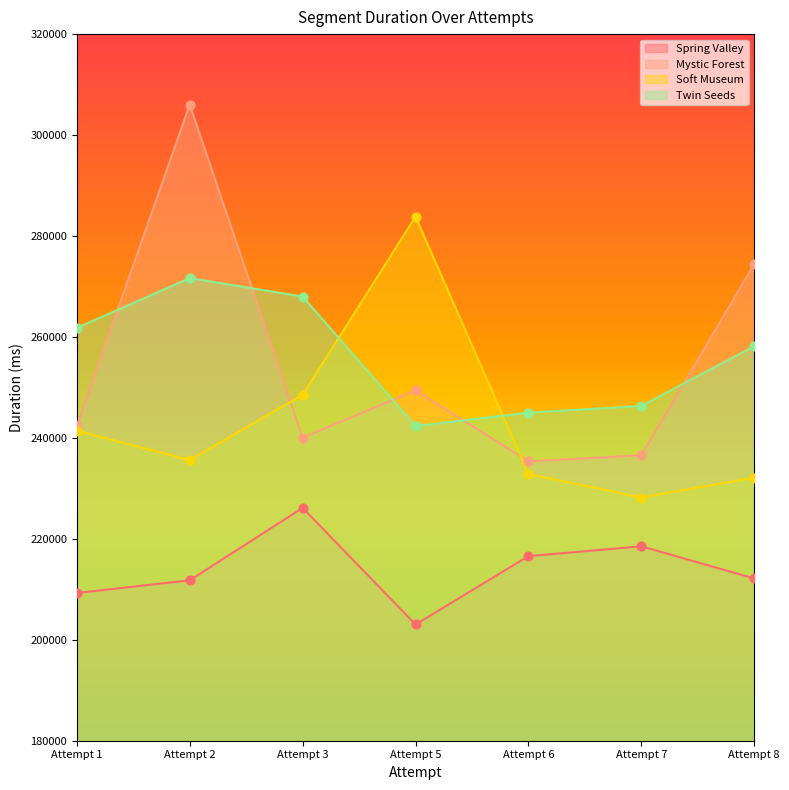

At which category is the sum across all series the highest?

Attempt 2